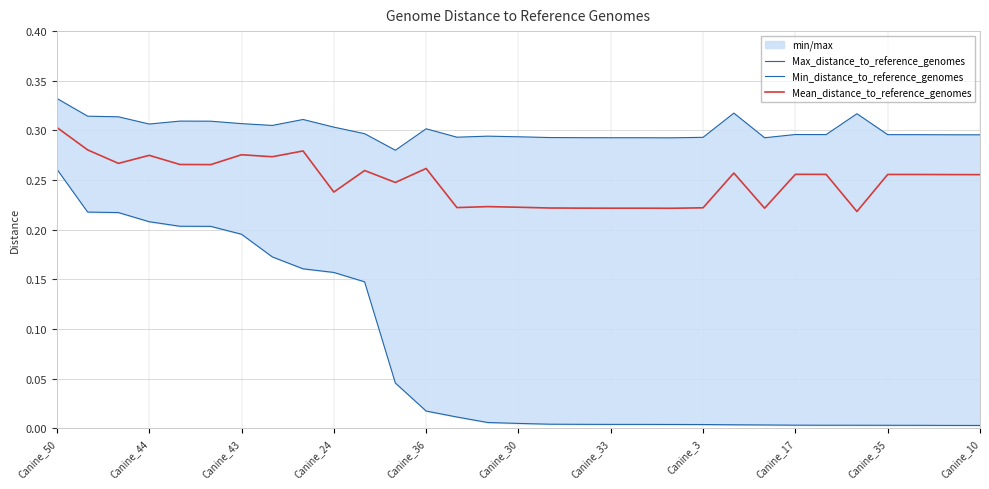

The Mean_distance_to_reference_genomes series shows 0.4 at Canine_17. True or false?

False